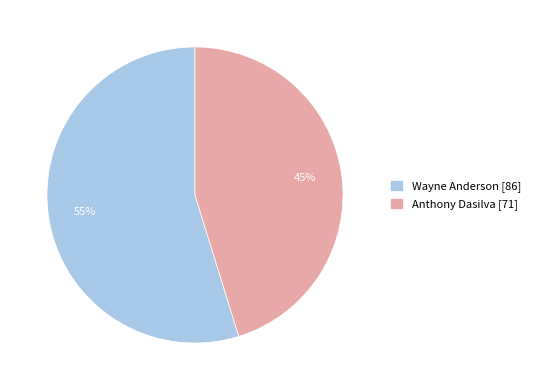

How many slices are in this pie chart?

2